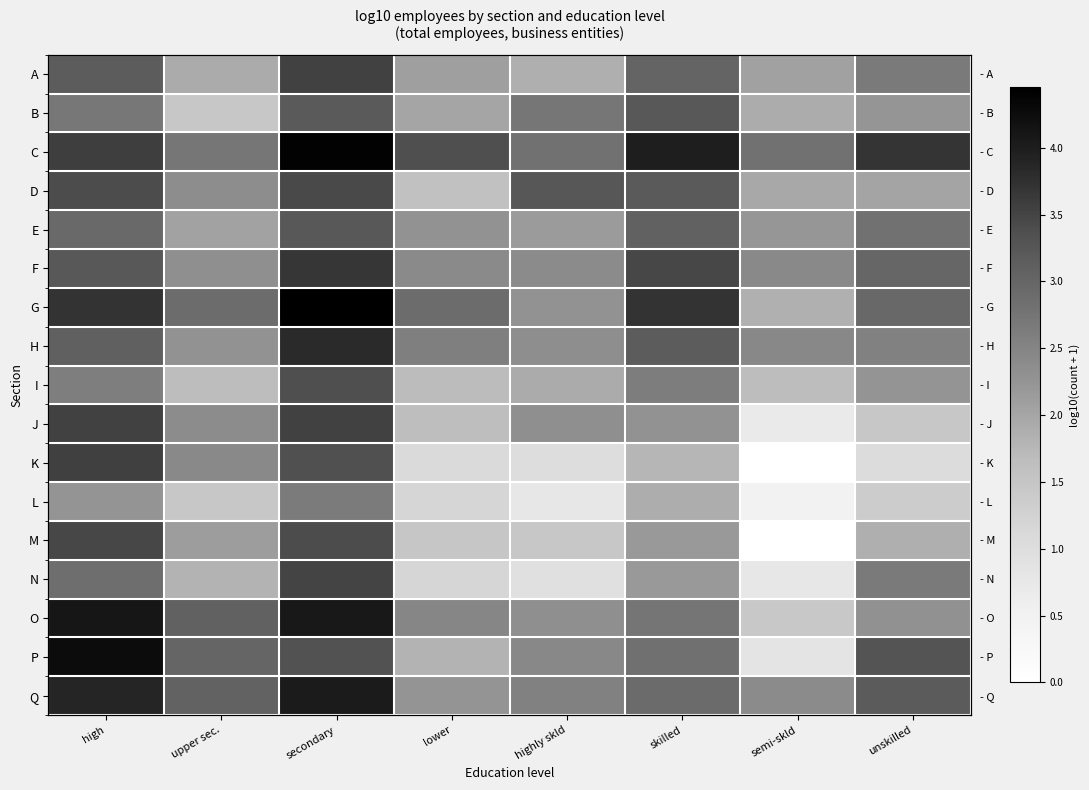

At unskilled, list the series in order from largest to smallest.

C, P, Q, F, G, E, A, N, H, O, I, B, D, M, J, L, K